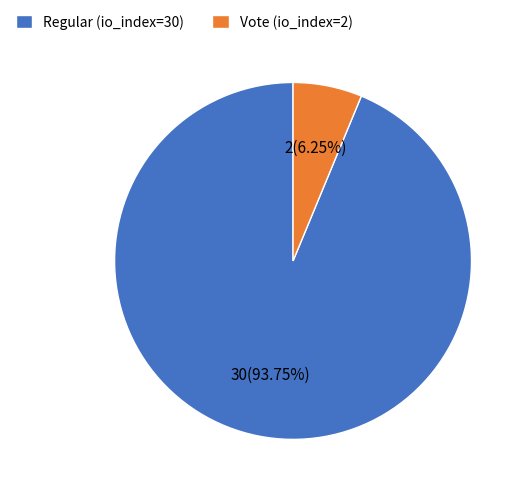

Which has a higher value, Vote (io_index=2) or Regular (io_index=30)?

Regular (io_index=30)